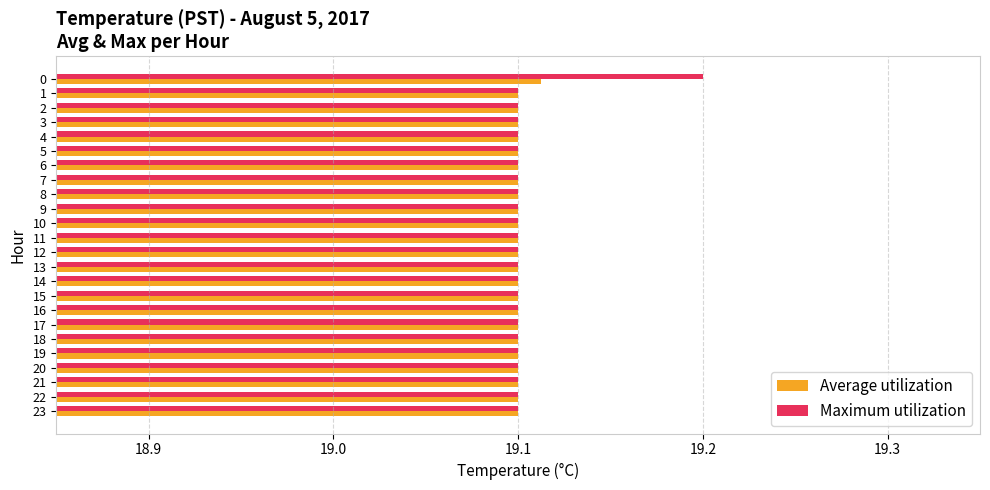

Is it true that Maximum utilization equals 19.1 at 20?

True